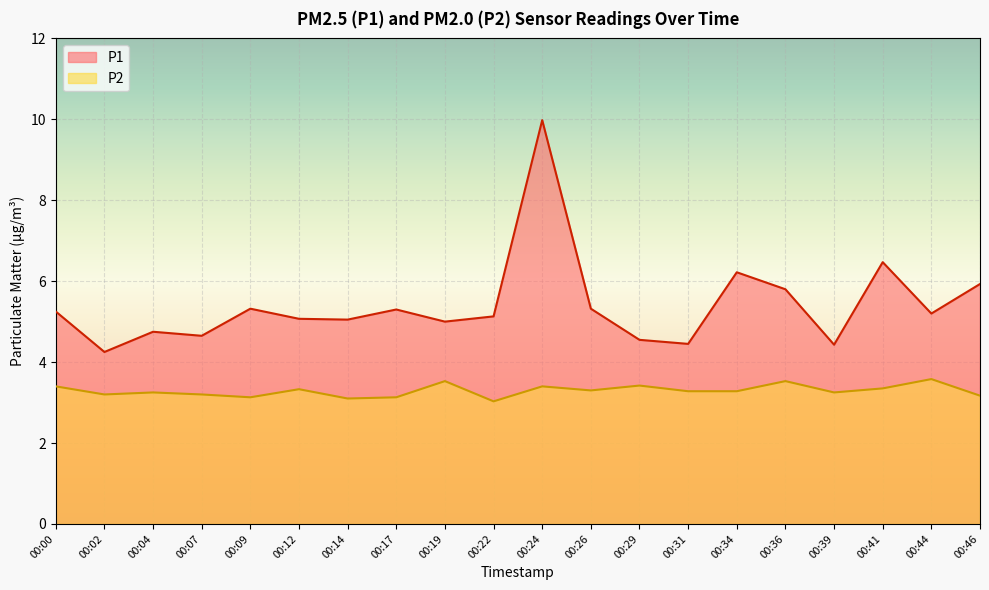

Is the value of P2 at 00:19 greater than the value of P1 at 00:07?

No